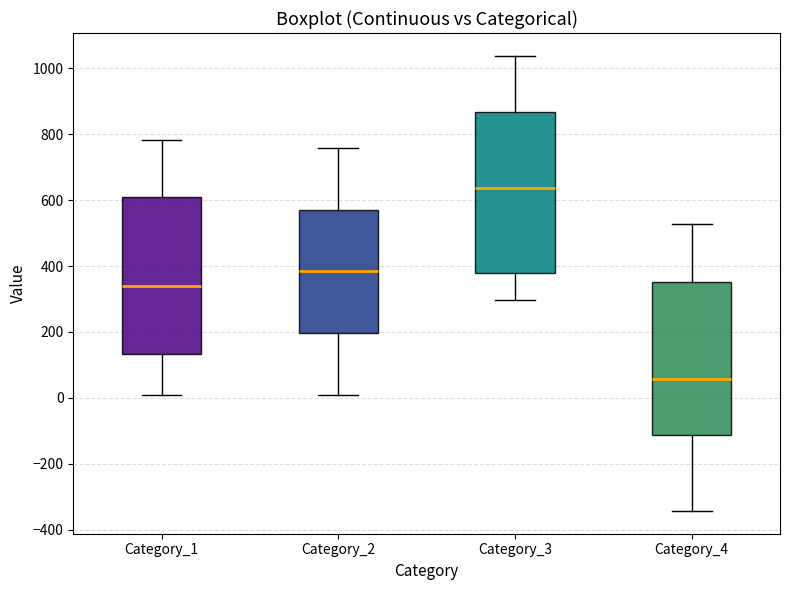

Where does the lower whisker of the box for Category_3 end on the y-axis? The values are not printed on the chart, so give them approximately, as read against the axis.

300